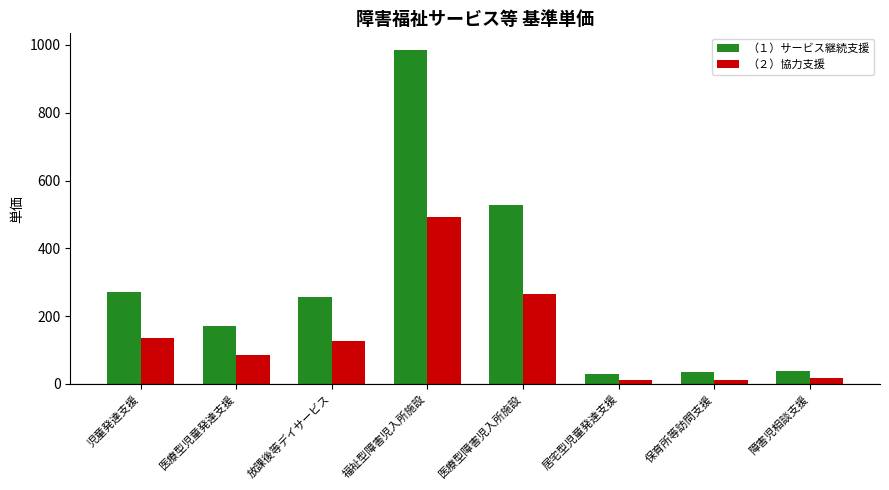

List the series in order of their peak value, lowest first.

（２）協力支援, （１）サービス継続支援